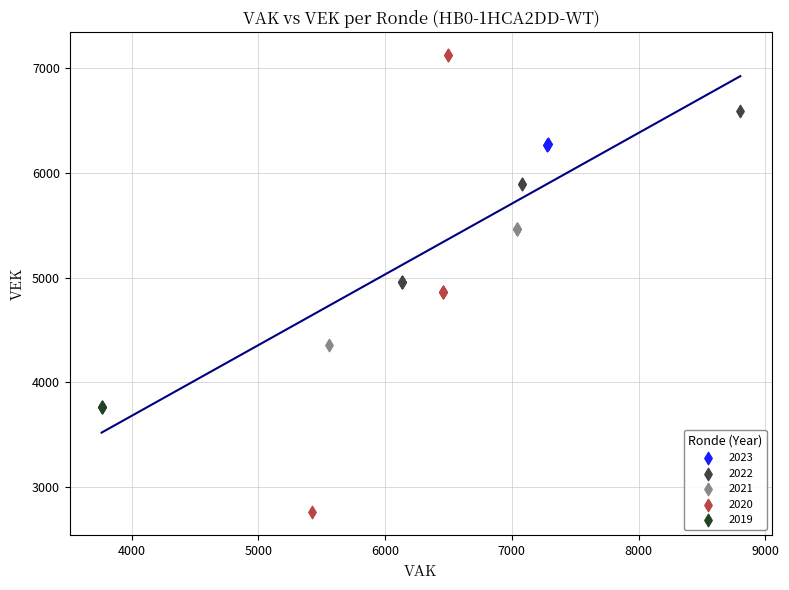

Which series contains the highest Y value?

2020